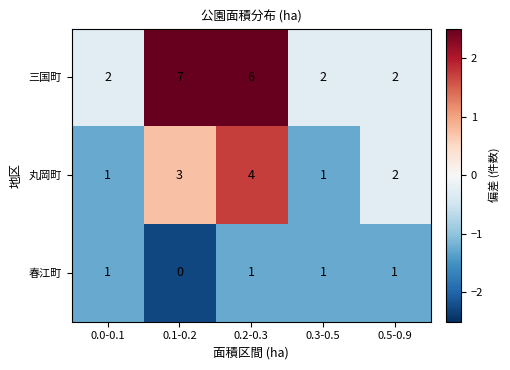

The value of 三国町 at 0.1-0.2 is 9. True or false?

False